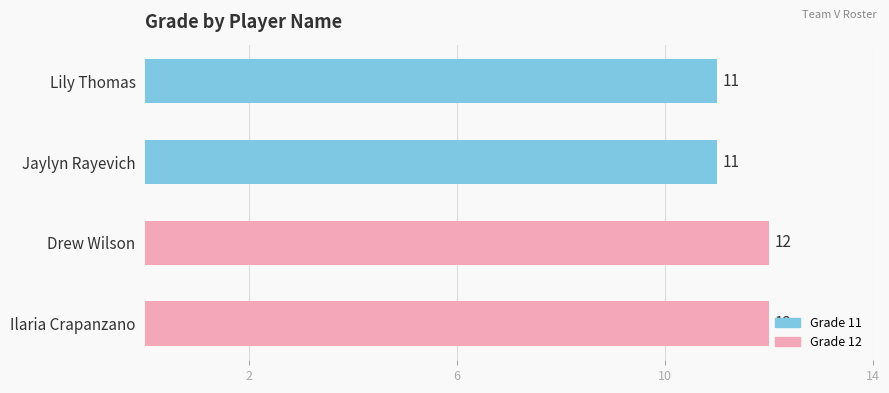

The chart shows a value of 17 at Jaylyn Rayevich. True or false?

False